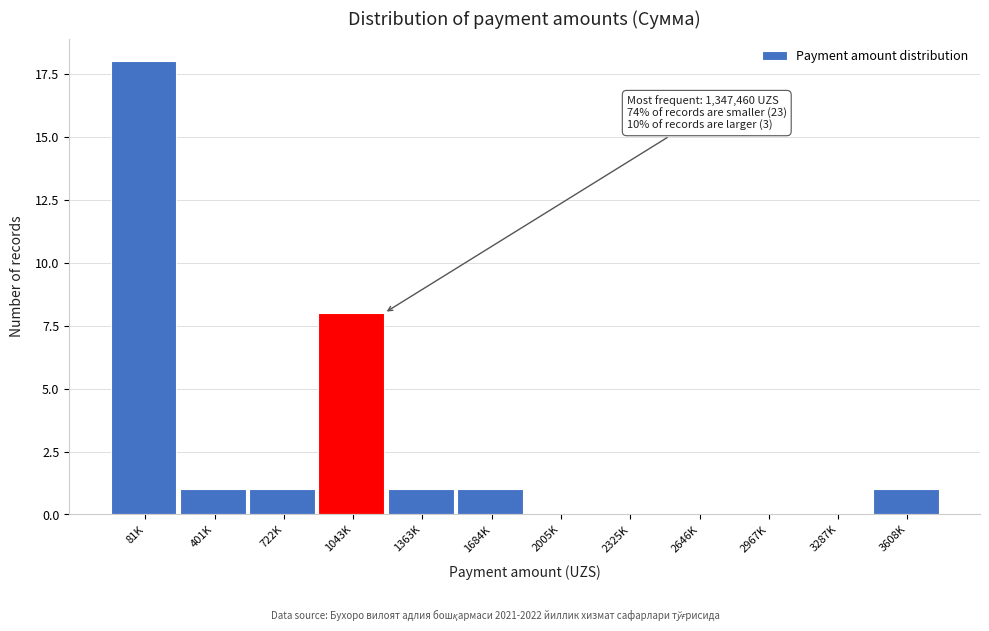

Reading left to right, what are all the values shown in this chart?

81K=18	401K=1	722K=1	1043K=8	1363K=1	1684K=1	2005K=0	2325K=0	2646K=0	2967K=0	3287K=0	3608K=1